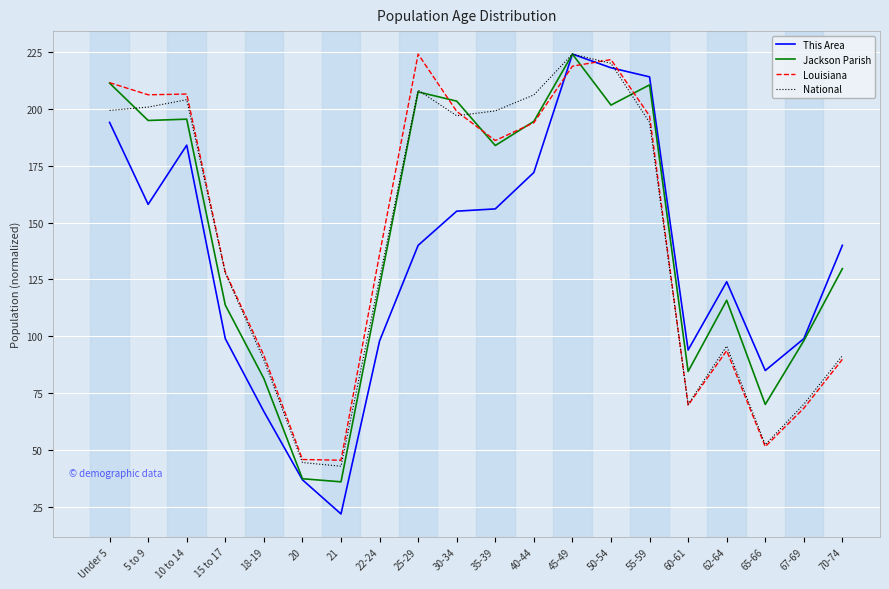

Which series has the widest spread of values?

This Area